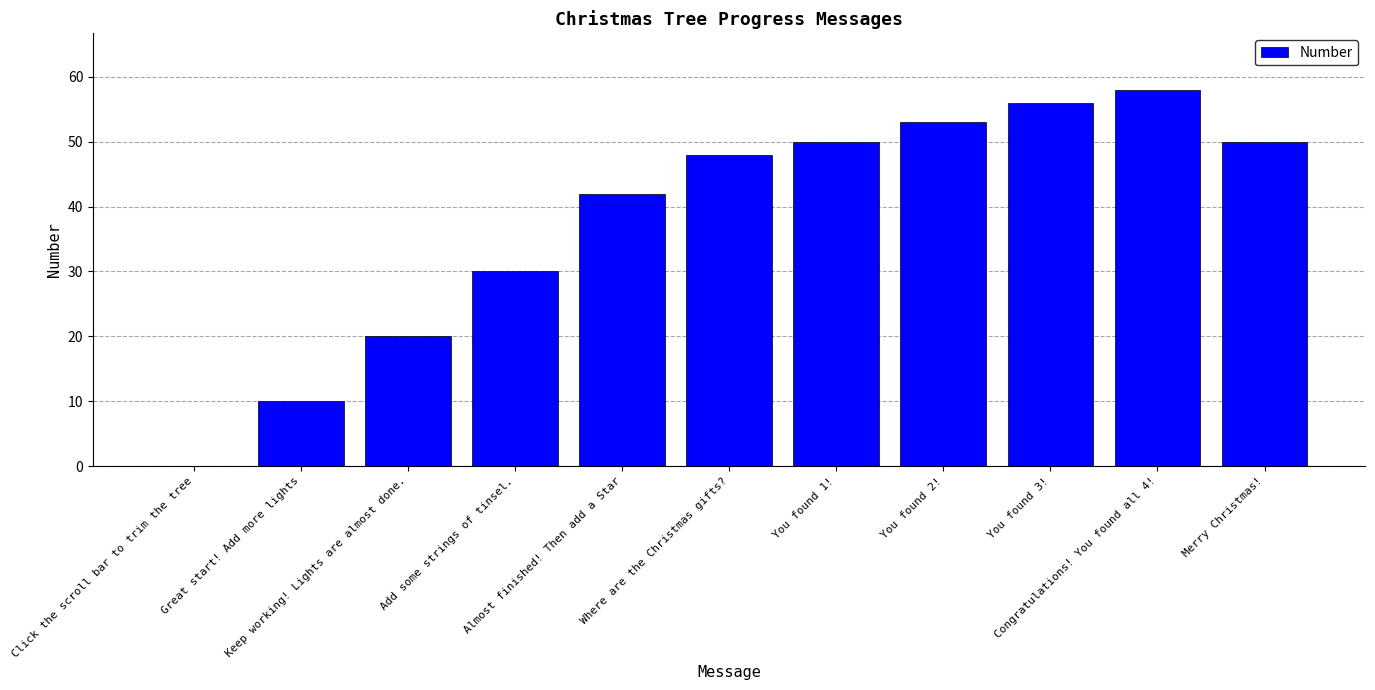

What is the sum of all values?

417